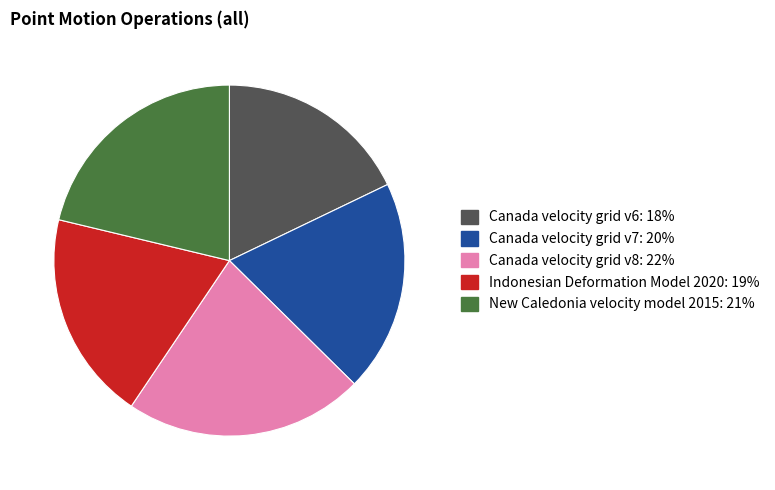

Which slice is the largest?

Canada velocity grid v8